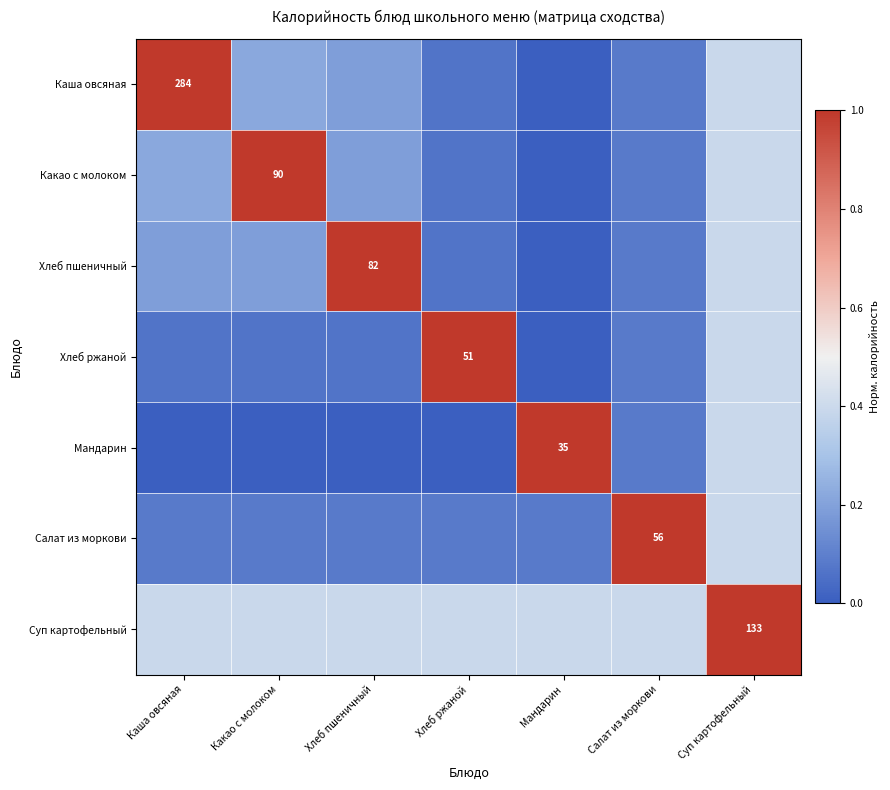

At how many categories does at least one series exceed 0?

7